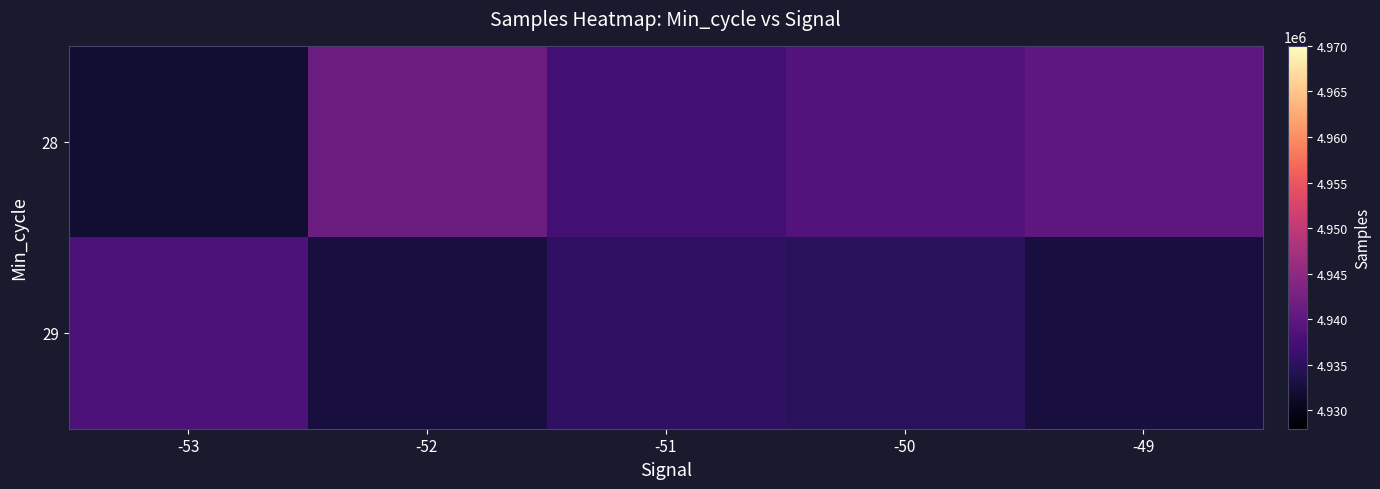

Which label corresponds to the largest value in the chart?

-52